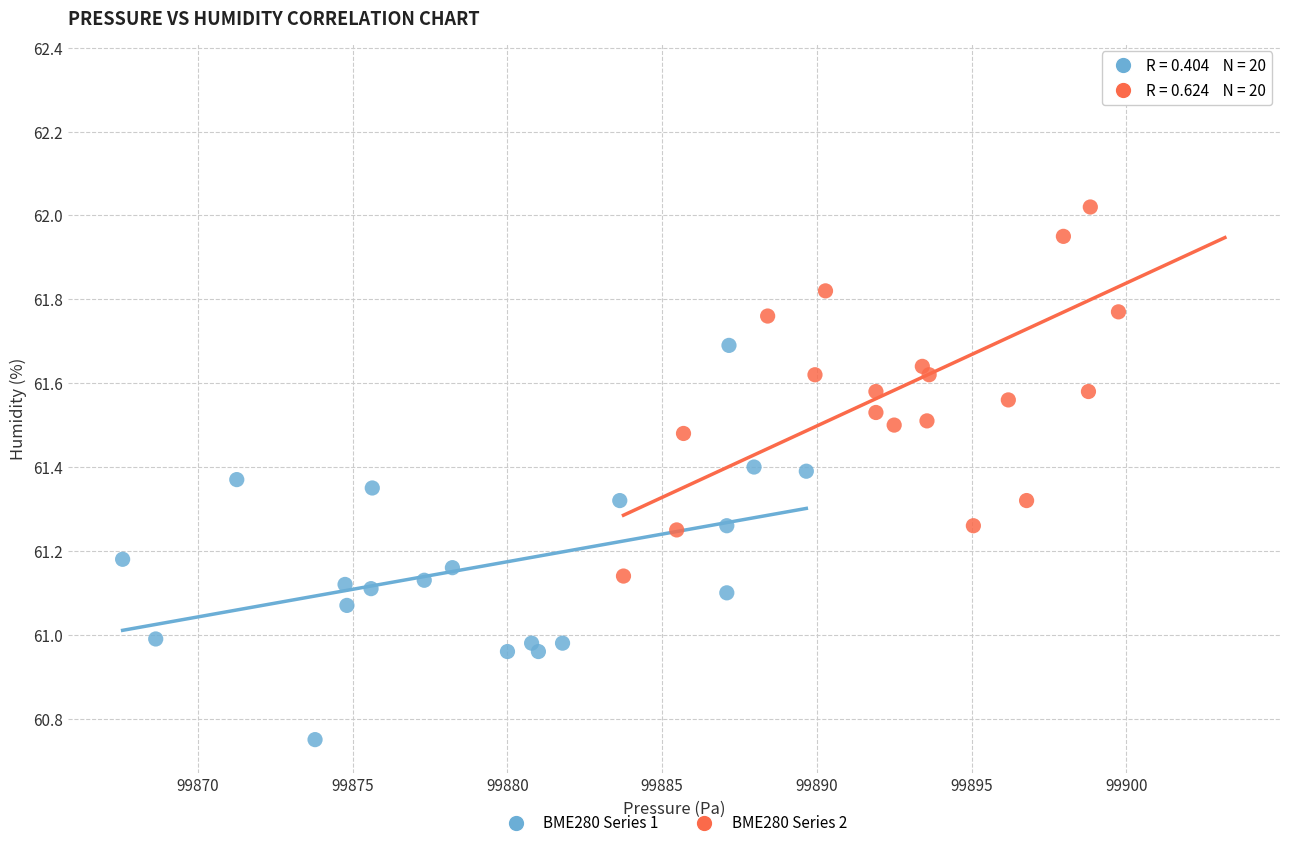

What are all the series names shown in the legend?

BME280 Series 1, BME280 Series 2